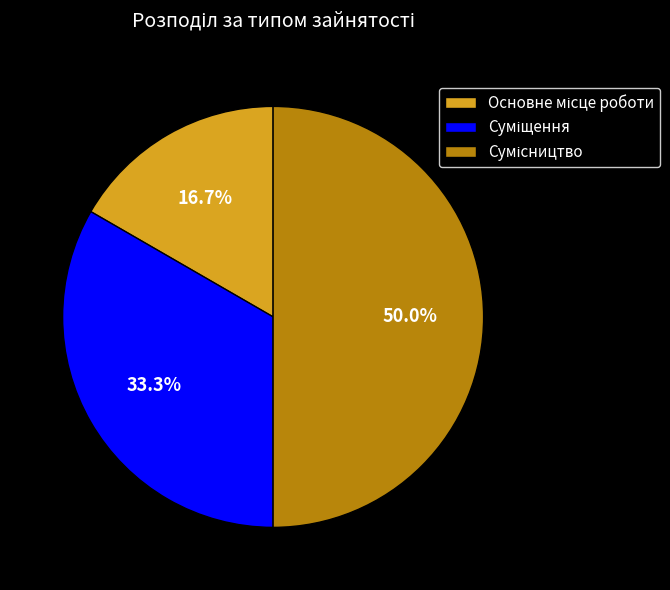

What percentage is the Сумісництво slice, to the nearest percent?

50%